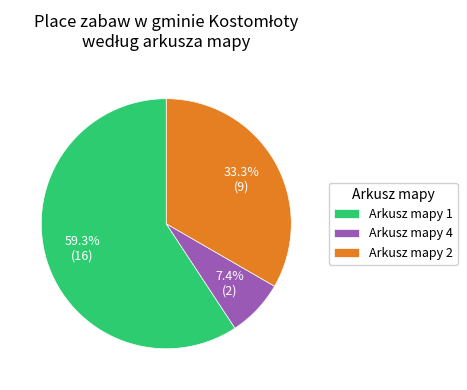

Between Arkusz mapy 2 and Arkusz mapy 4, which is larger?

Arkusz mapy 2